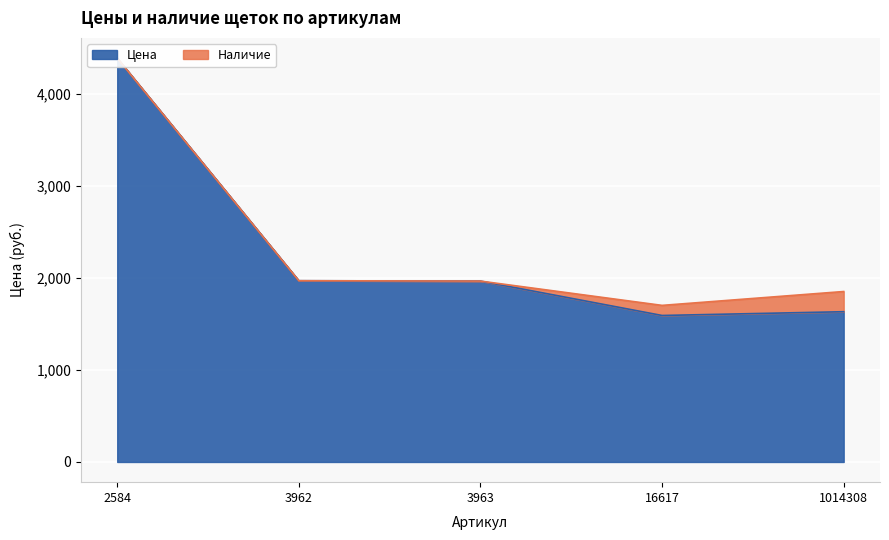

Reading left to right, extract all data points from this chart.

2584=4392	3962=1971	3963=1967	16617=1593	1014308=1634